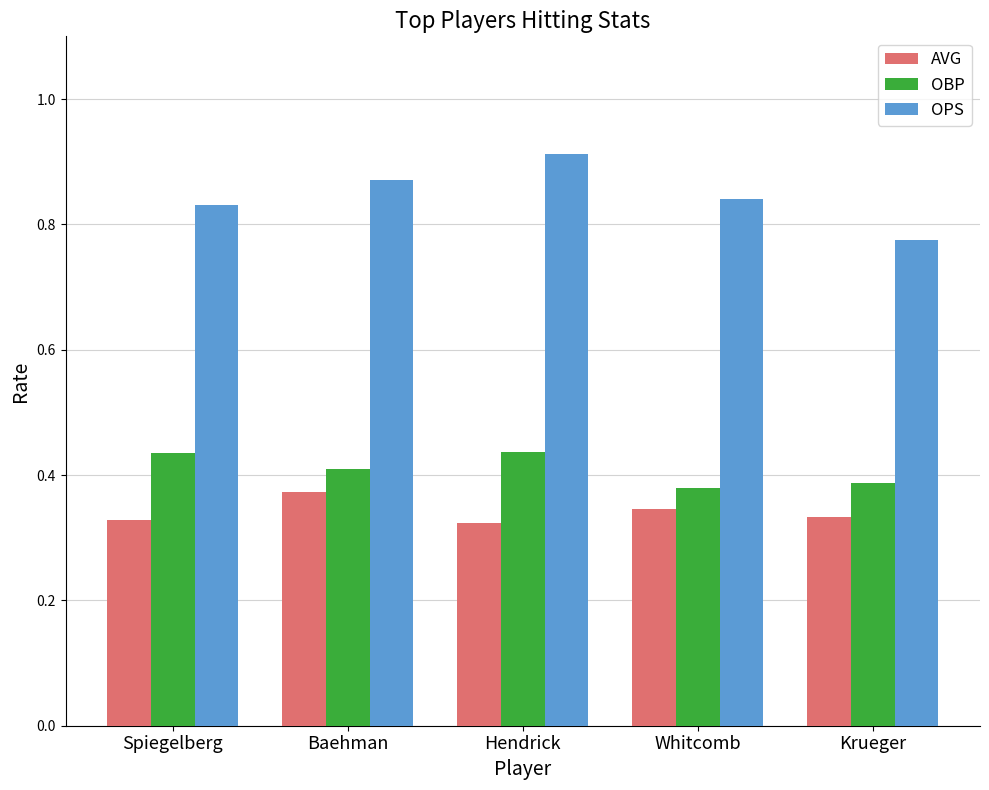

The value of OBP at Hendrick is 0.4. True or false?

True